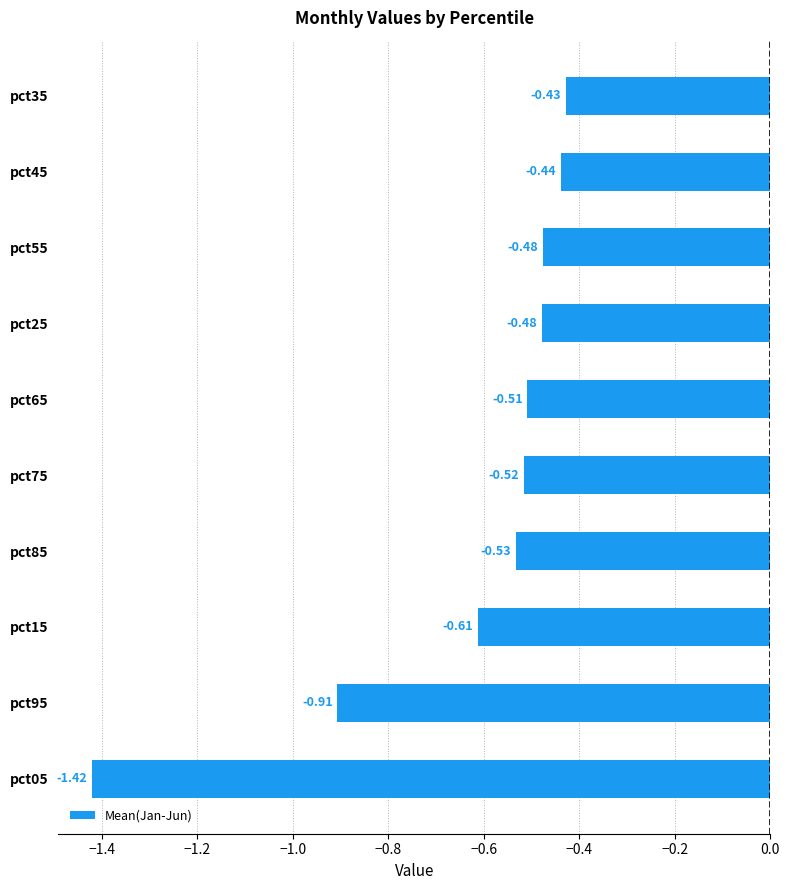

What is the sum of all values?

-6.3